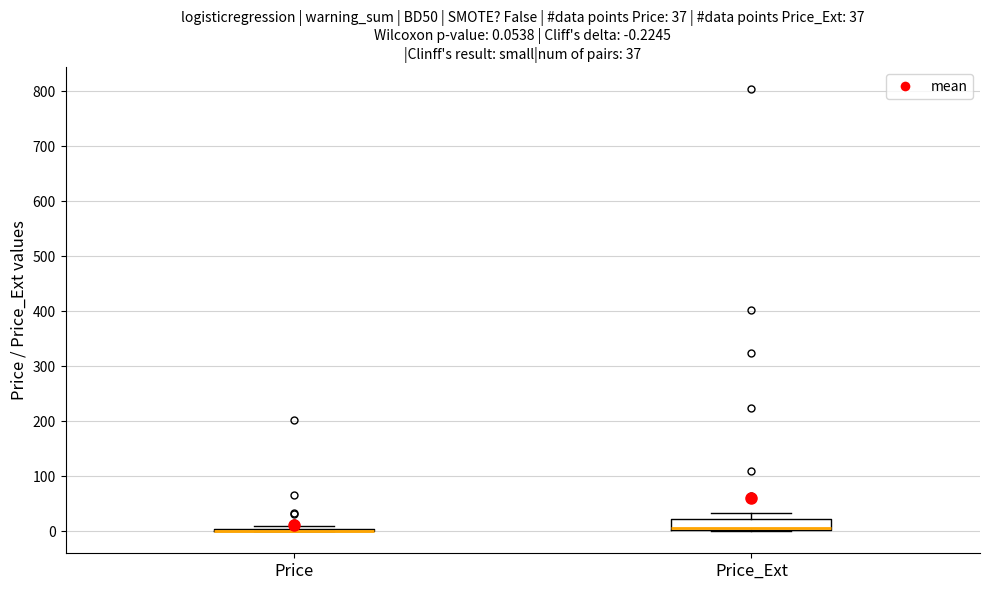

Which box is the tallest, from its lower edge to its upper edge?

Price_Ext